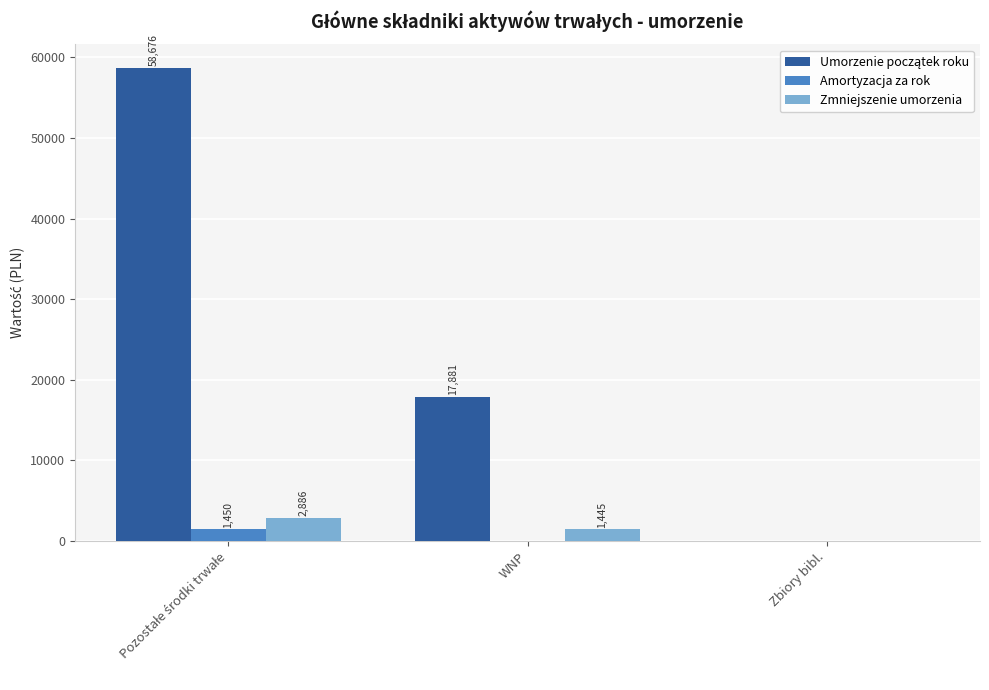

Count the number of data series in this chart.

3